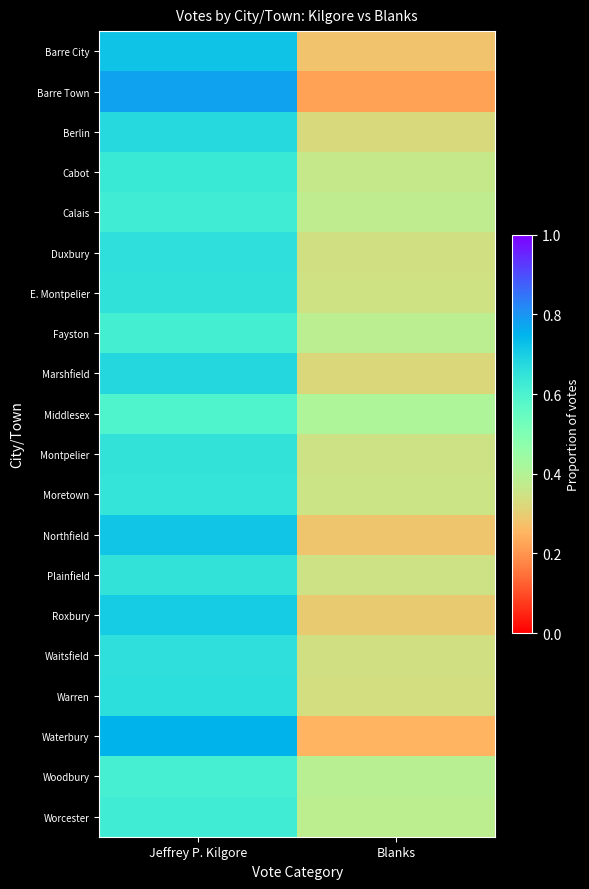

Which has a higher value, Jeffrey P. Kilgore or Blanks?

Jeffrey P. Kilgore